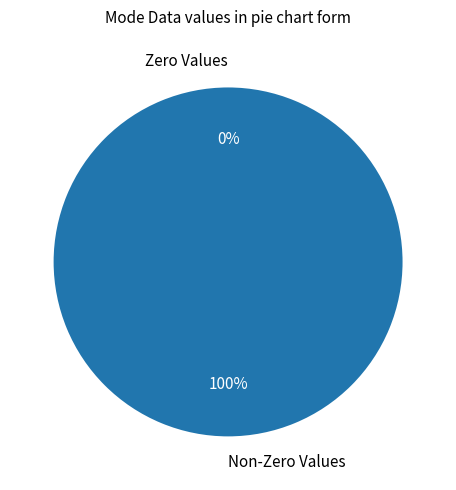

True or false: Mass Channel 0 accounts for 15% of the total.

False